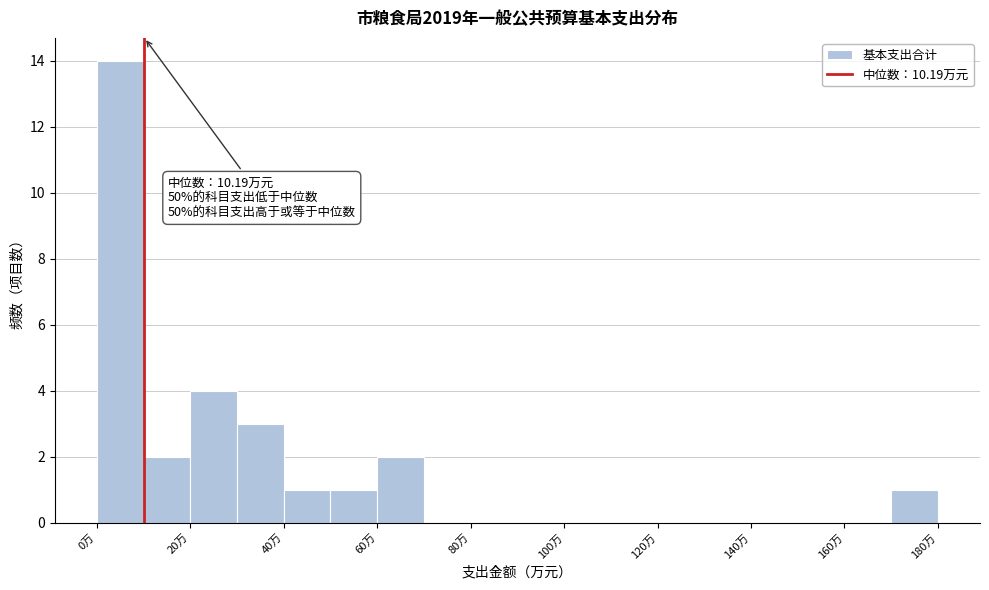

Which range on the x-axis has the tallest bar?

0 to 10